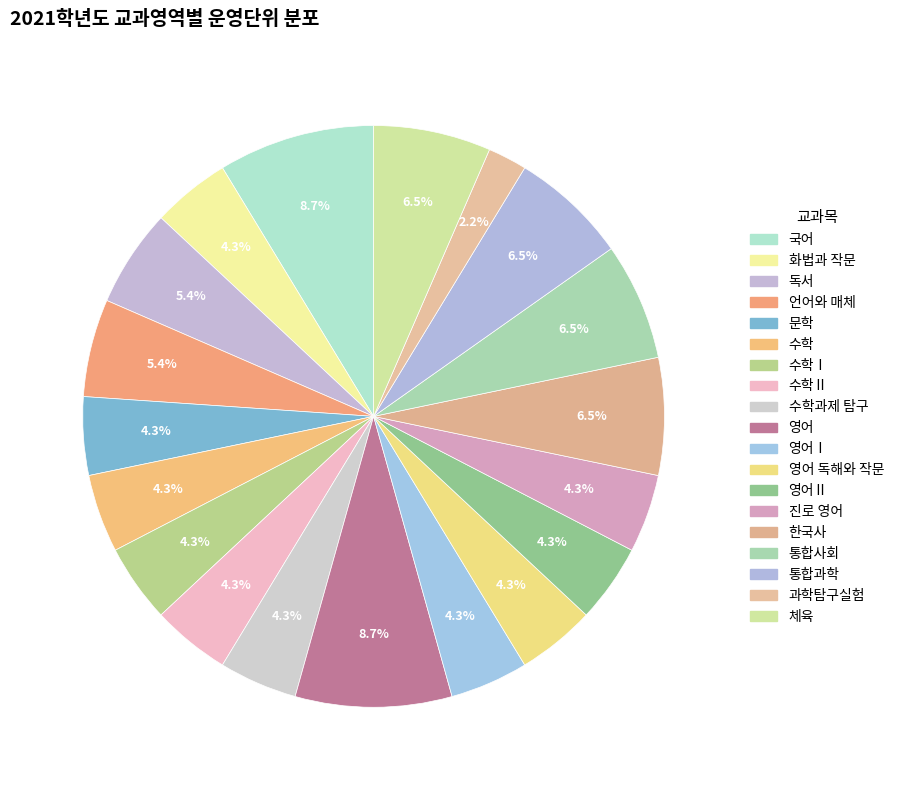

To the nearest percent, what is the difference between the largest and smallest slice percentages?

7%